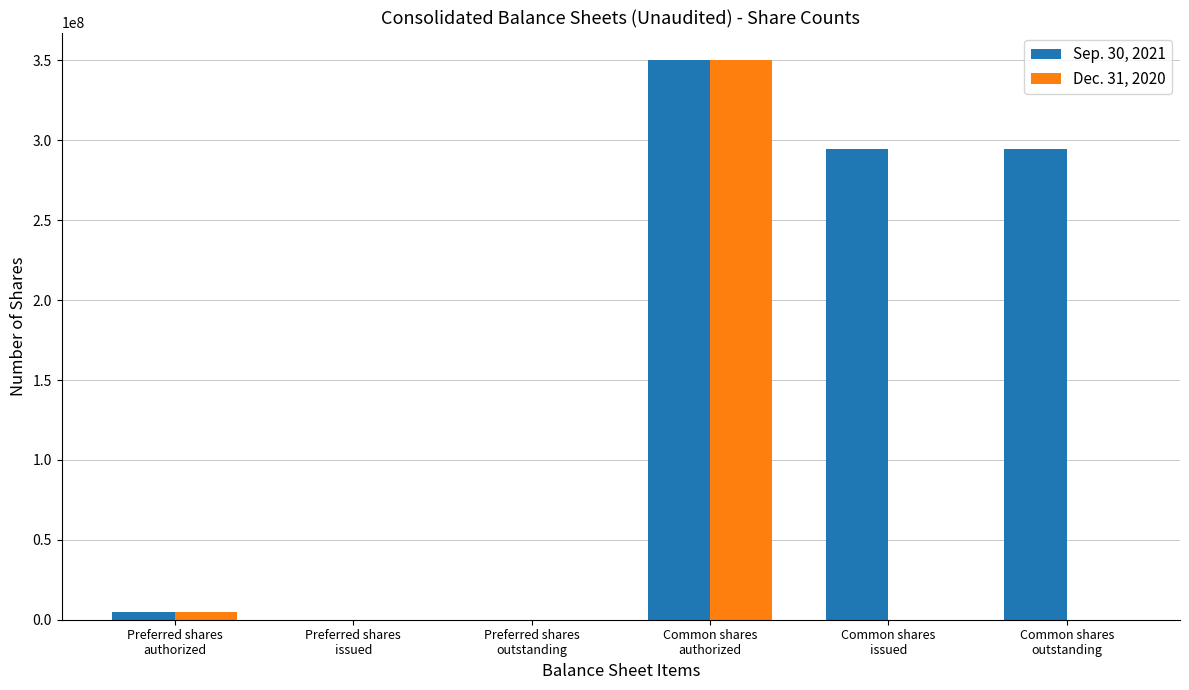

Which series has the largest total across all categories?

Sep. 30, 2021